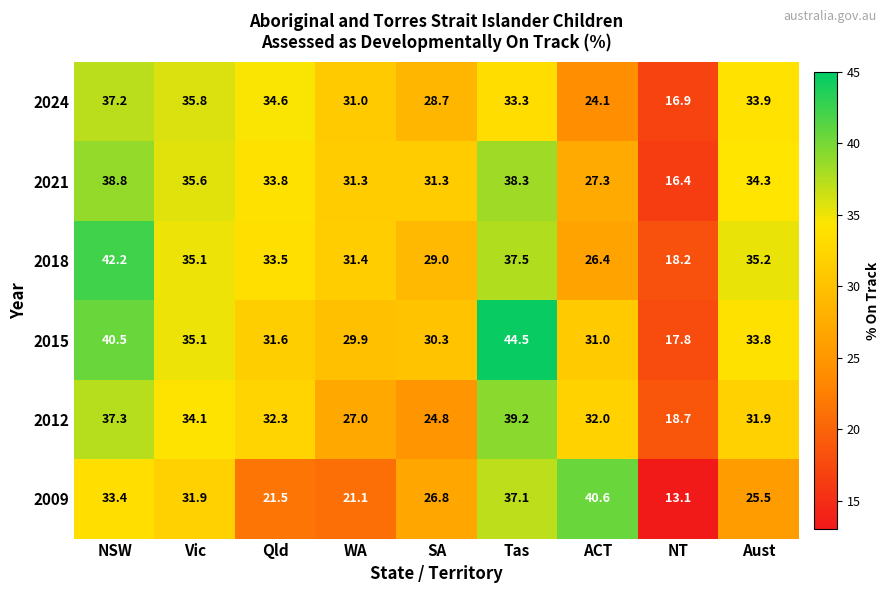

How many data points in 2018 are above 33?

5